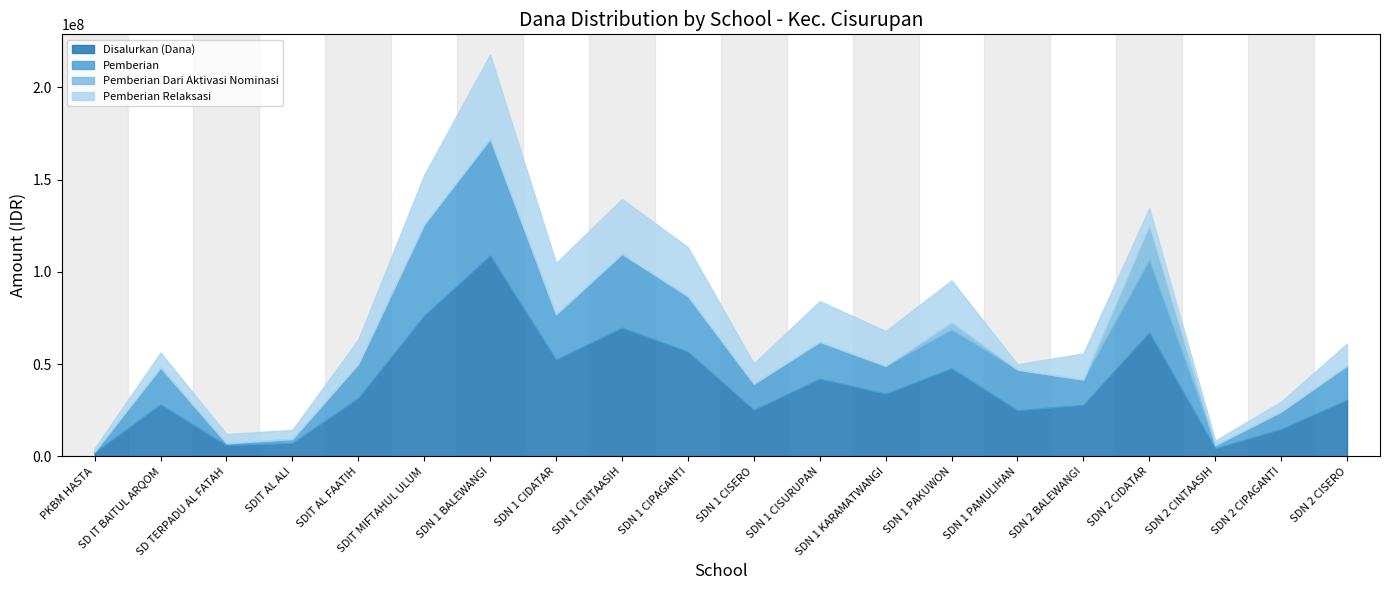

In Pemberian Dari Aktivasi Nominasi, how many points are lower than both neighbors (excluding endpoints)?

1